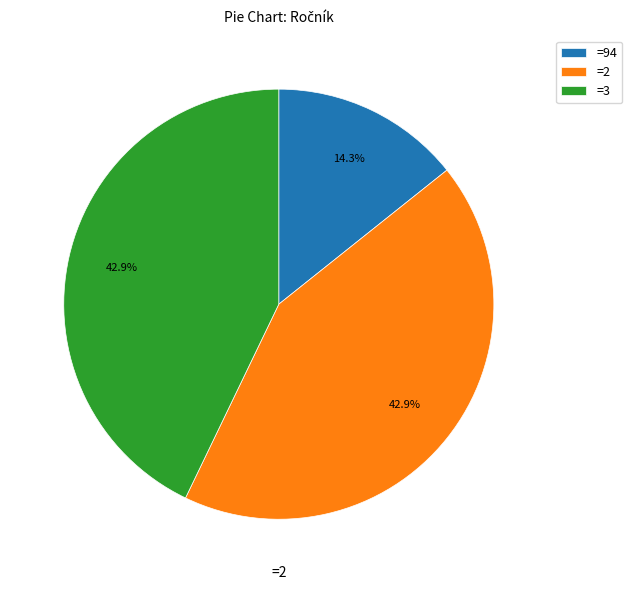

To the nearest percent, what is the average slice percentage?

33%